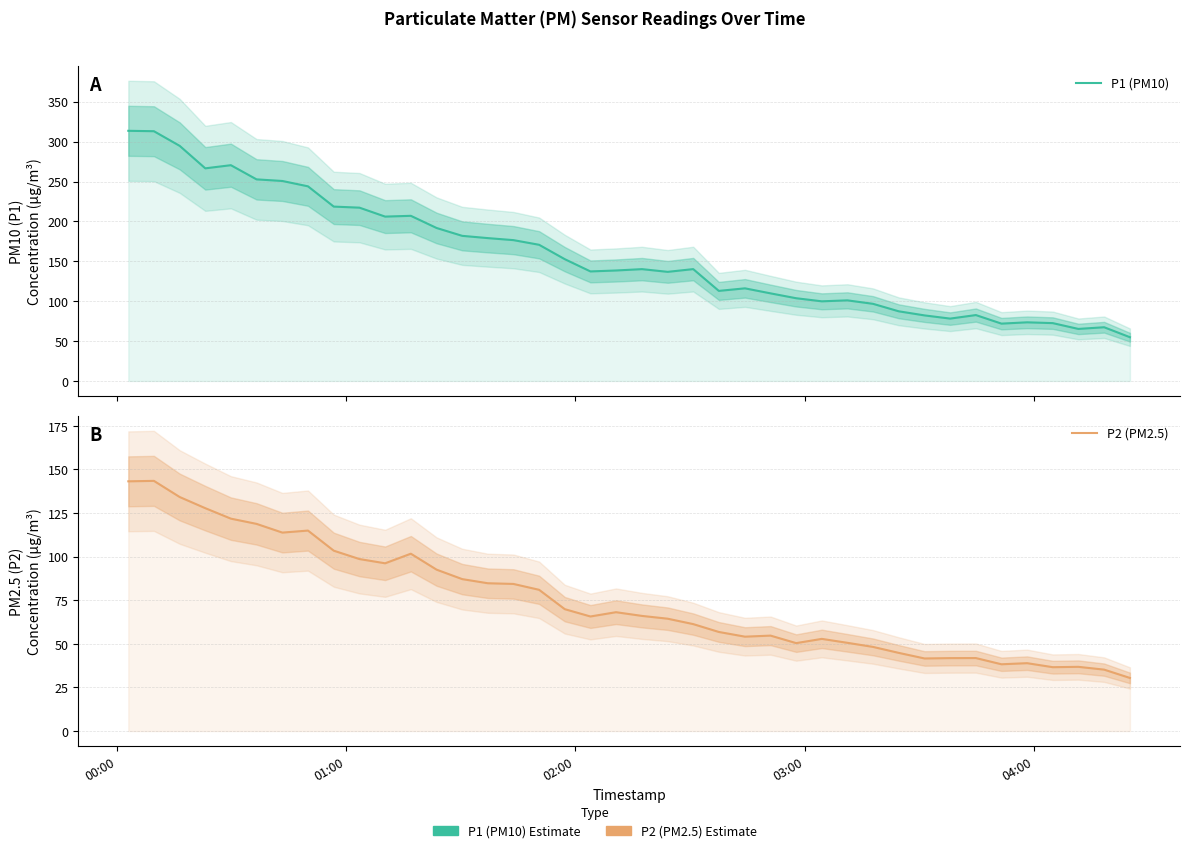

What is the difference between the maximum and minimum values in the P2 (PM2.5) series?

113.0